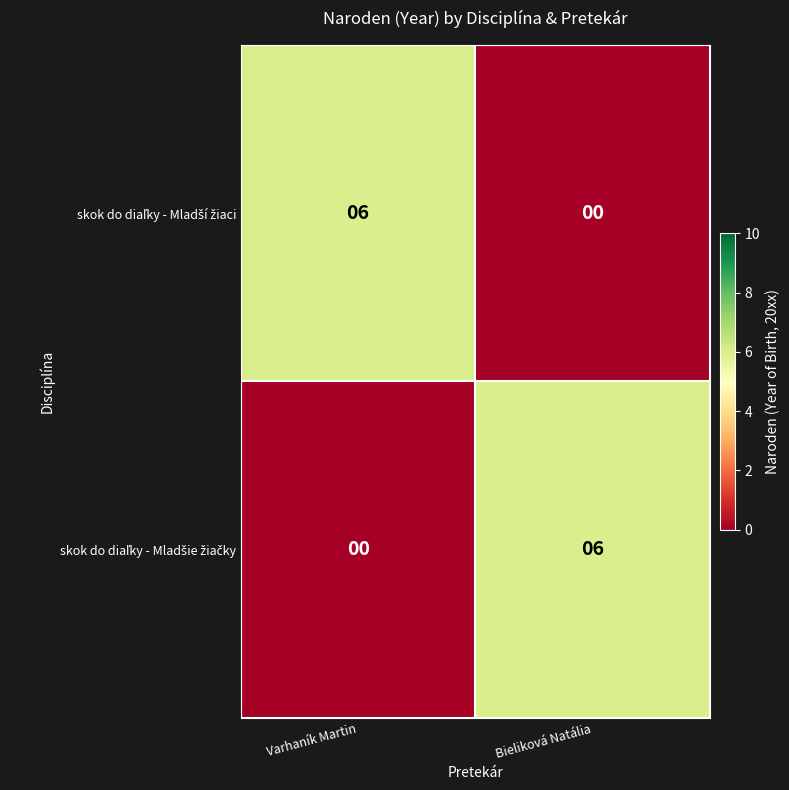

What is the greatest value displayed?

6